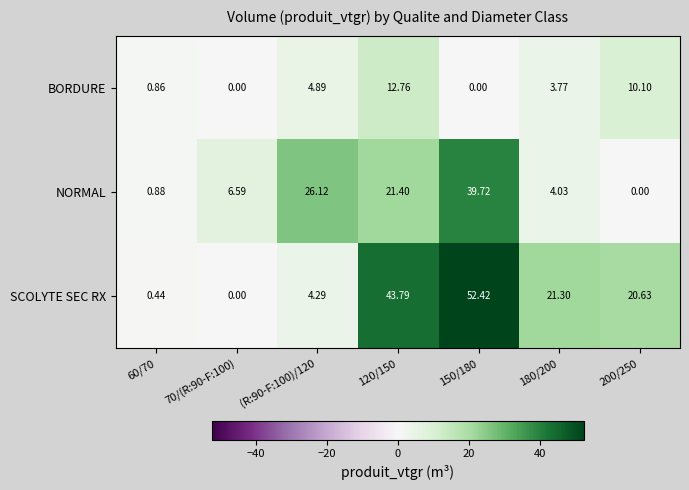

Is the value of BORDURE at 180/200 greater than the value of SCOLYTE SEC RX at 150/180?

No